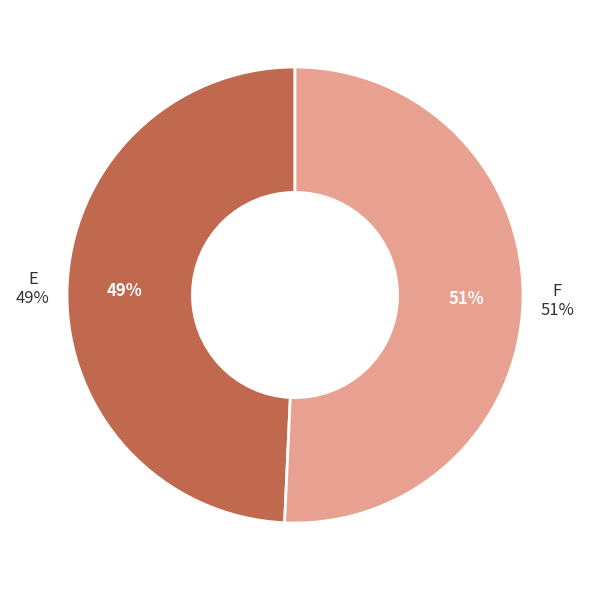

What percentage is the E slice, to the nearest percent?

49%